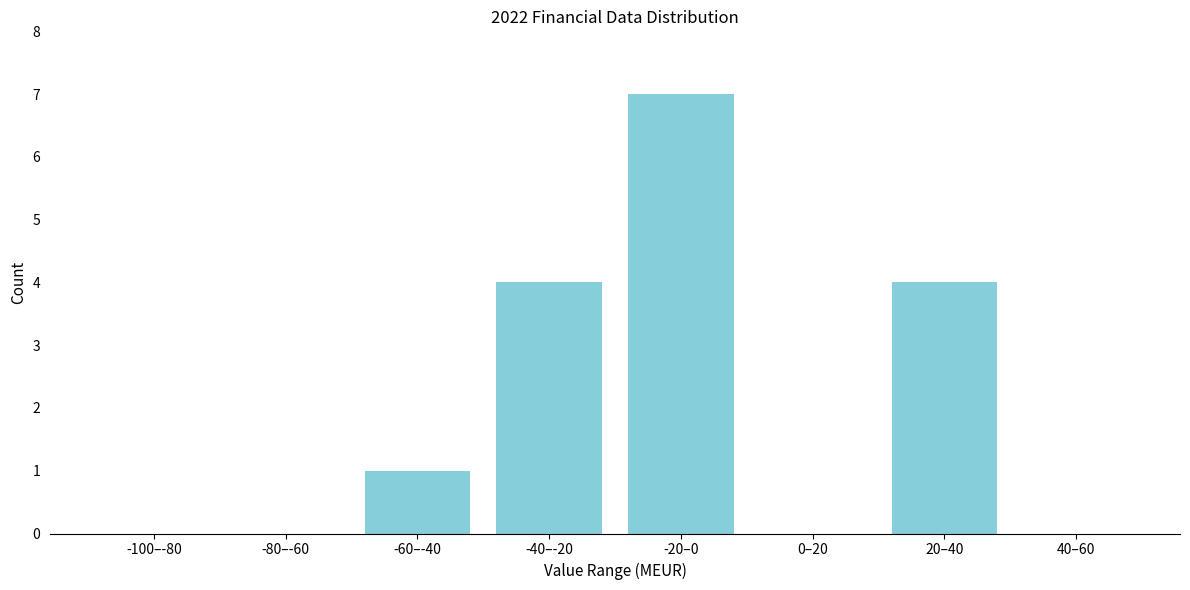

Reading left to right, what are all the values shown in this chart?

-100–-80=0	-80–-60=0	-60–-40=1	-40–-20=4	-20–0=7	0–20=0	20–40=4	40–60=0